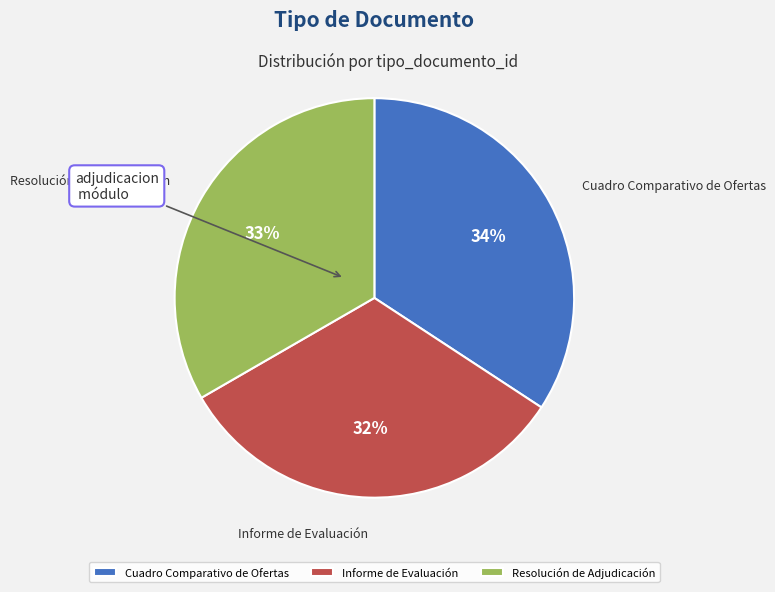

Is the sum of Cuadro Comparativo de Ofertas and Informe de Evaluación greater than half?

Yes